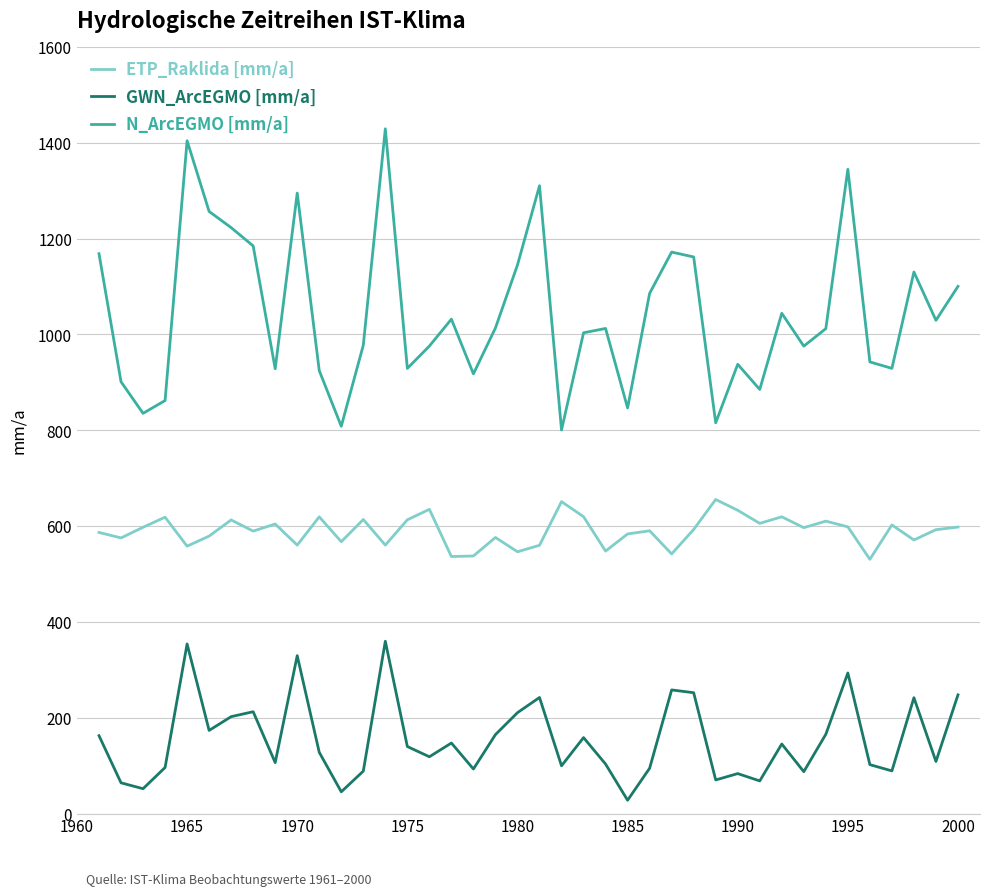

List the series in order of their overall mean, lowest first.

GWN_ArcEGMO [mm/a], ETP_Raklida [mm/a], N_ArcEGMO [mm/a]